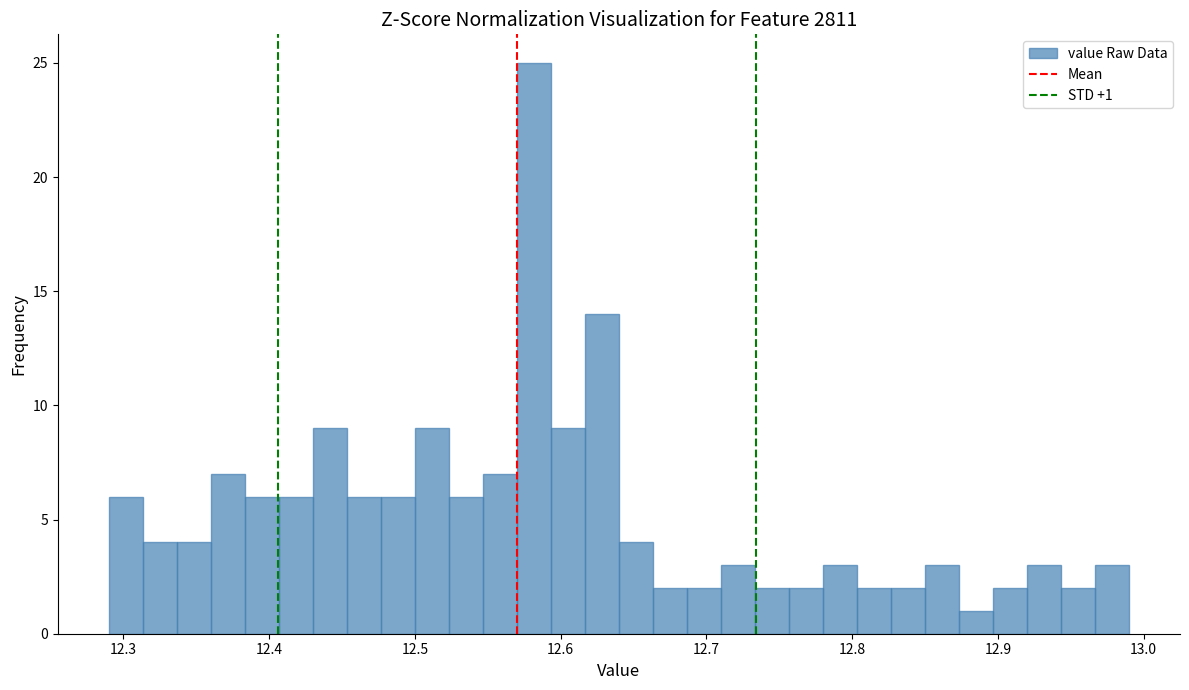

Around what value on the x-axis is the tallest bar? Give the approximate position of its centre, as read against the axis.

12.58